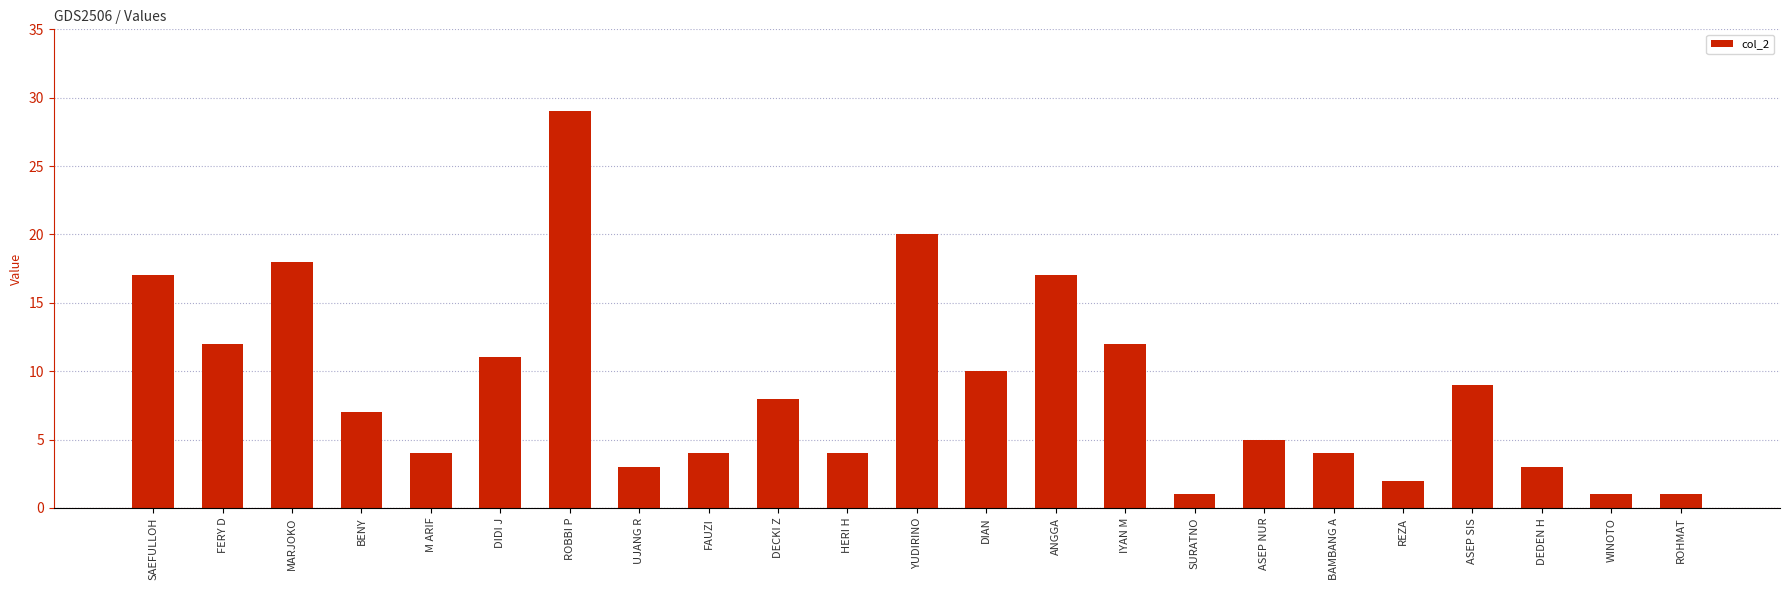

At which category does the chart reach its peak across all series?

ROBBI P